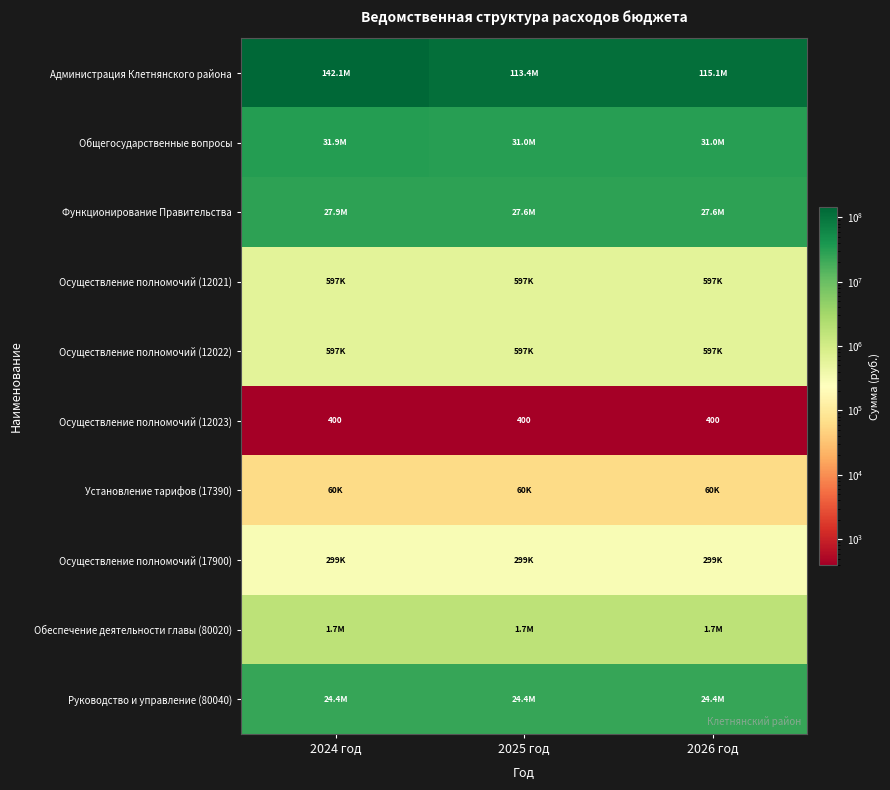

What is the sum of the Осуществление полномочий (17900) values at 2024 год and 2026 год?

597236.0